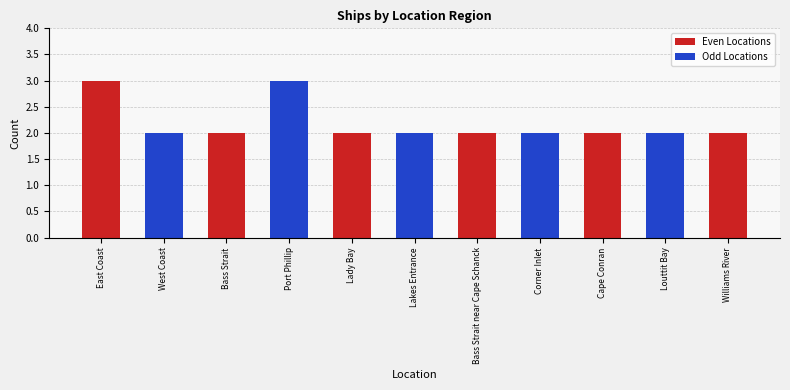

Which series has the largest range (max minus min)?

Even Locations